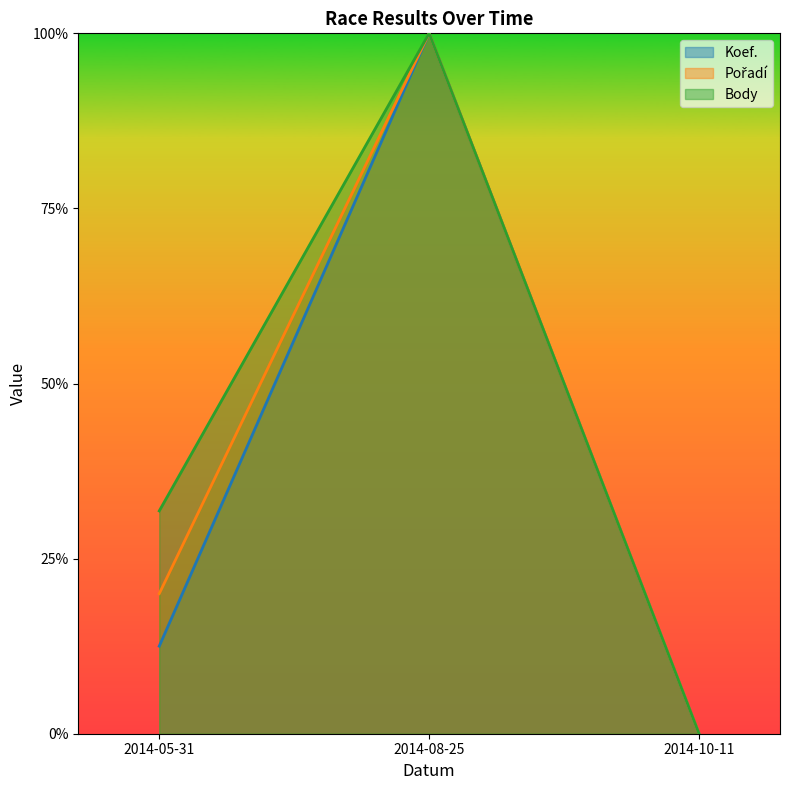

At how many categories does at least one series exceed 0?

2